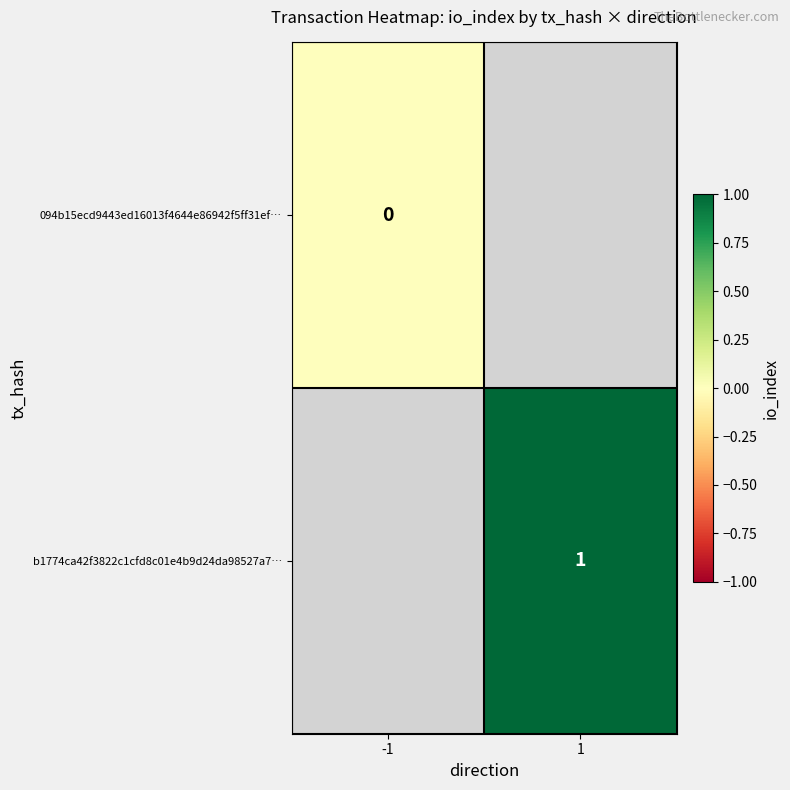

How many data points does each series have?

2